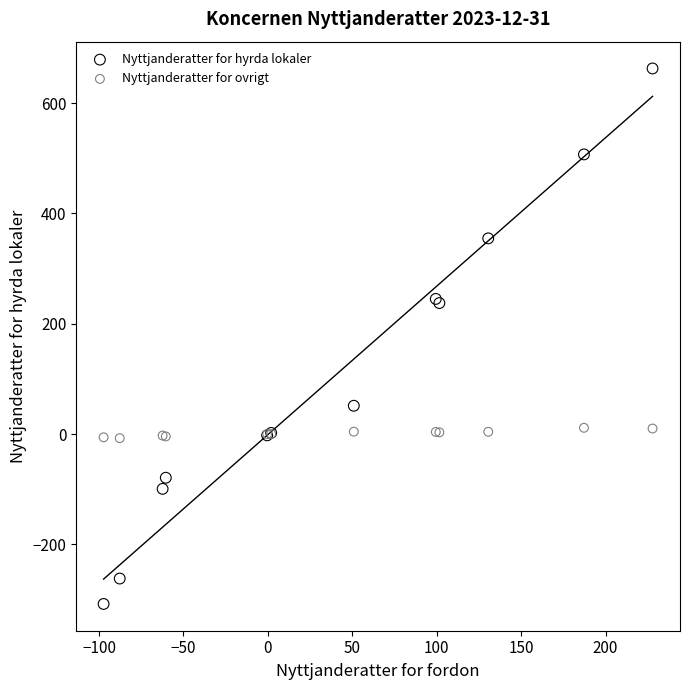

Which series has the widest spread of Y values?

Nyttjanderatter for hyrda lokaler